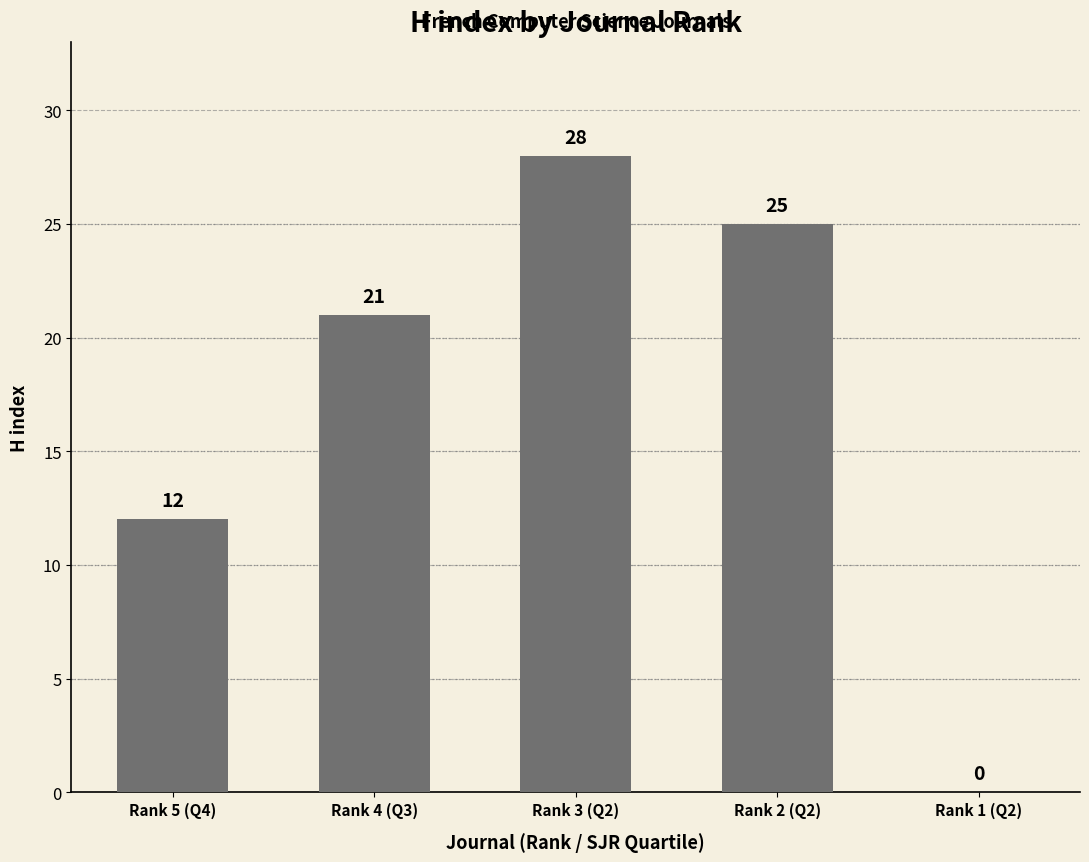

The chart shows a value of 12 at Rank 3 (Q2). True or false?

False